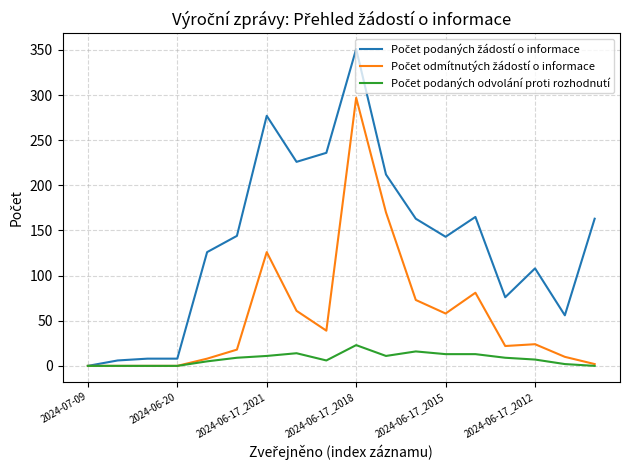

What is the maximum value shown in the chart?

351